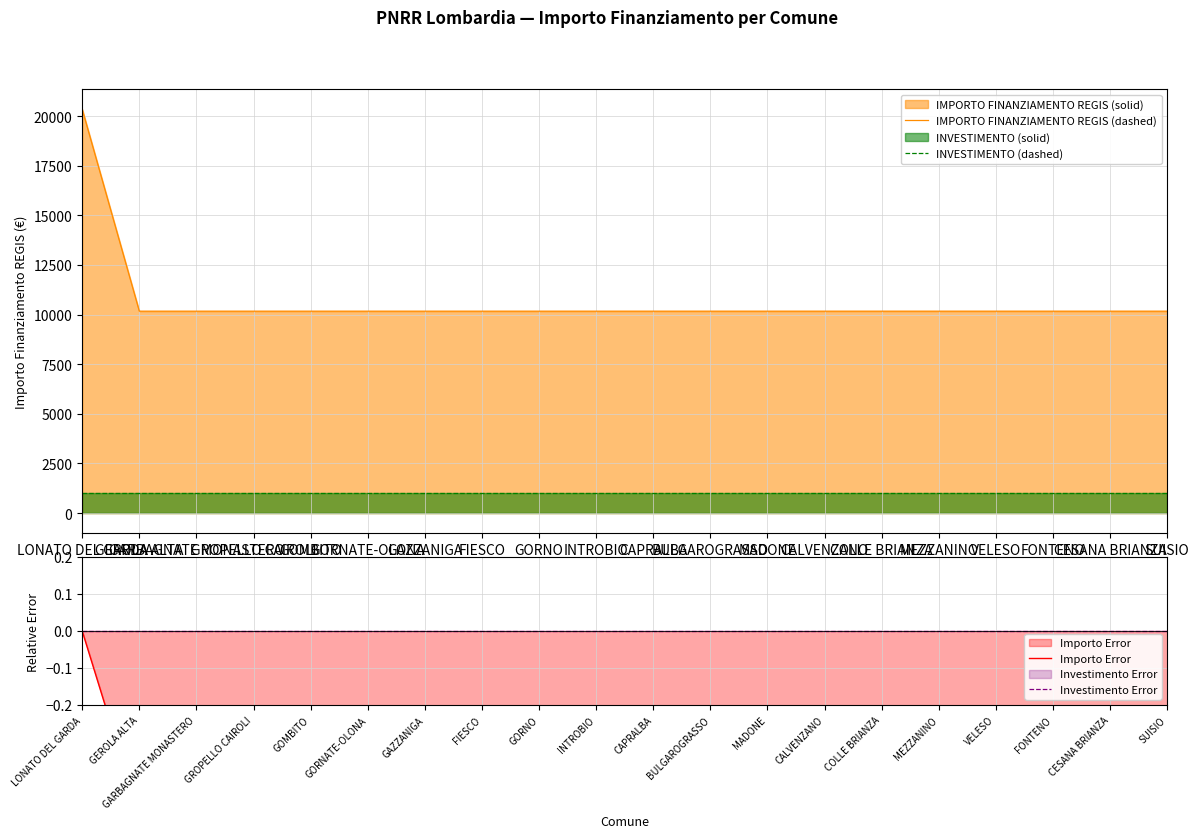

What is the difference between the maximum and minimum values in the IMPORTO FINANZIAMENTO REGIS (dashed) series?

10172.0